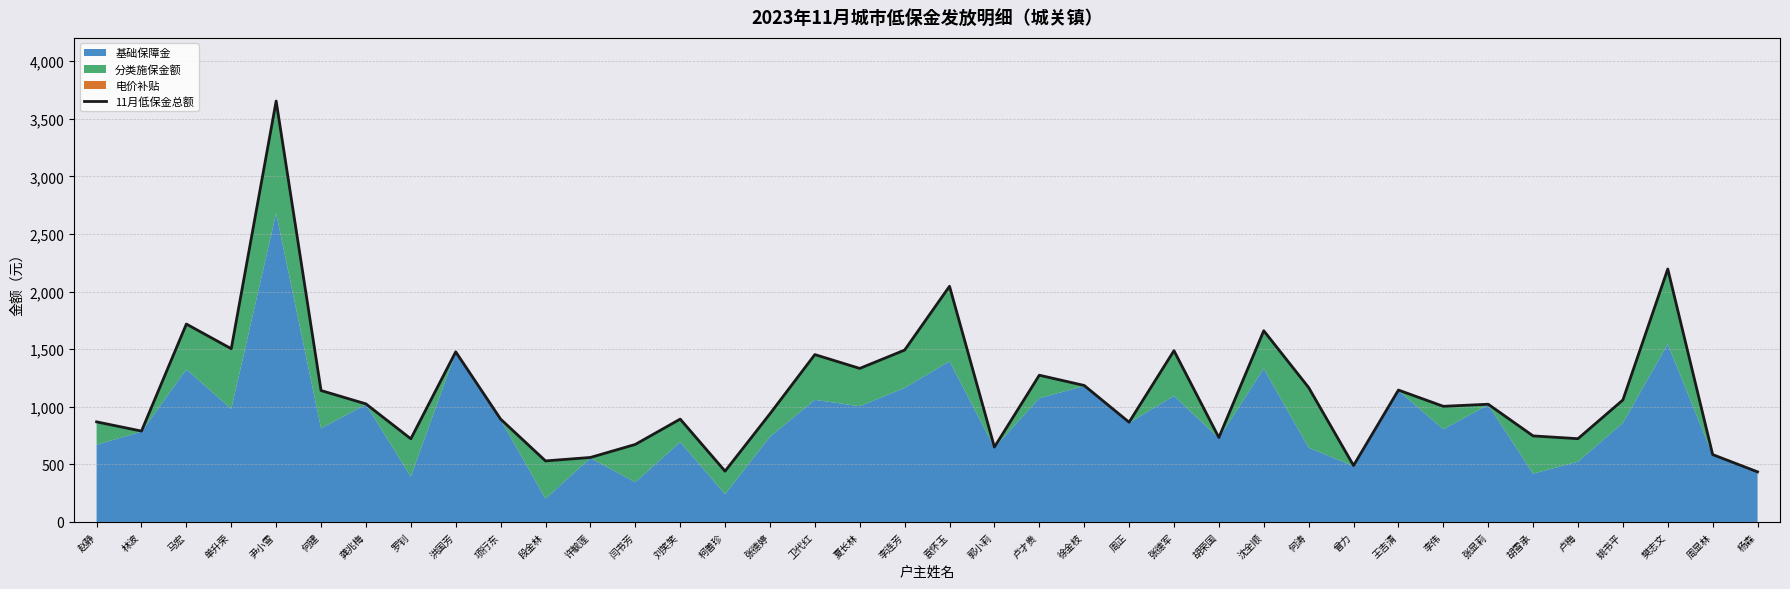

What is the minimum value shown in the chart?

435